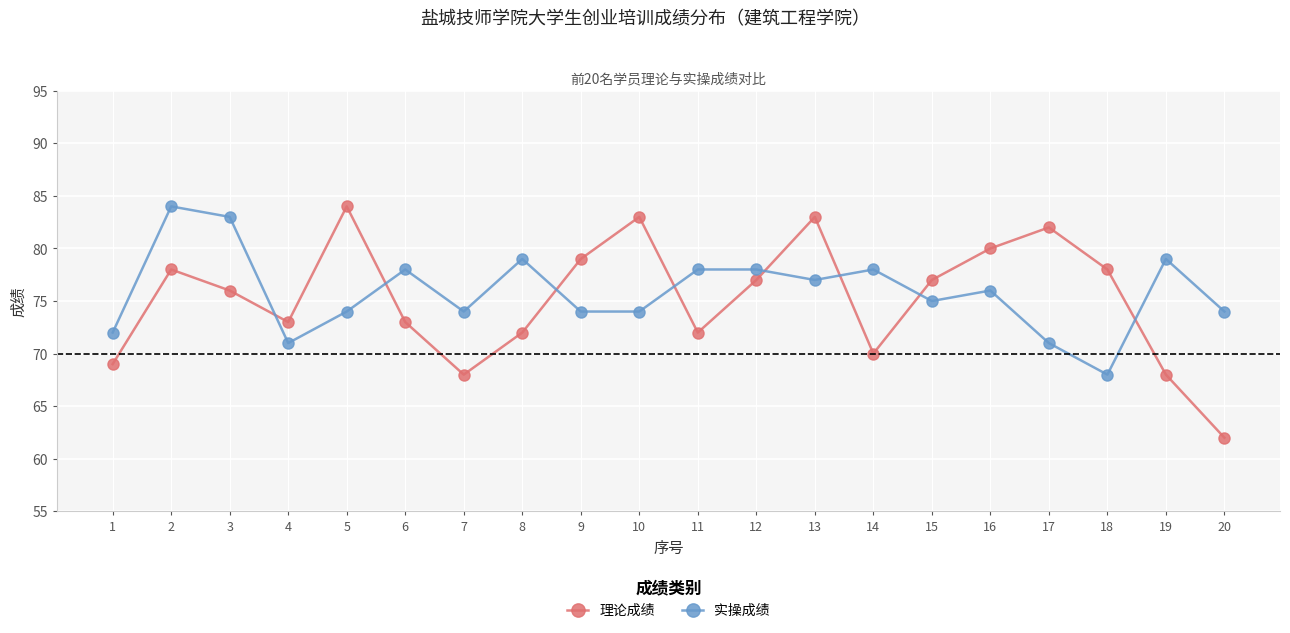

At 12, list the series in order from smallest to largest.

理论成绩, 实操成绩